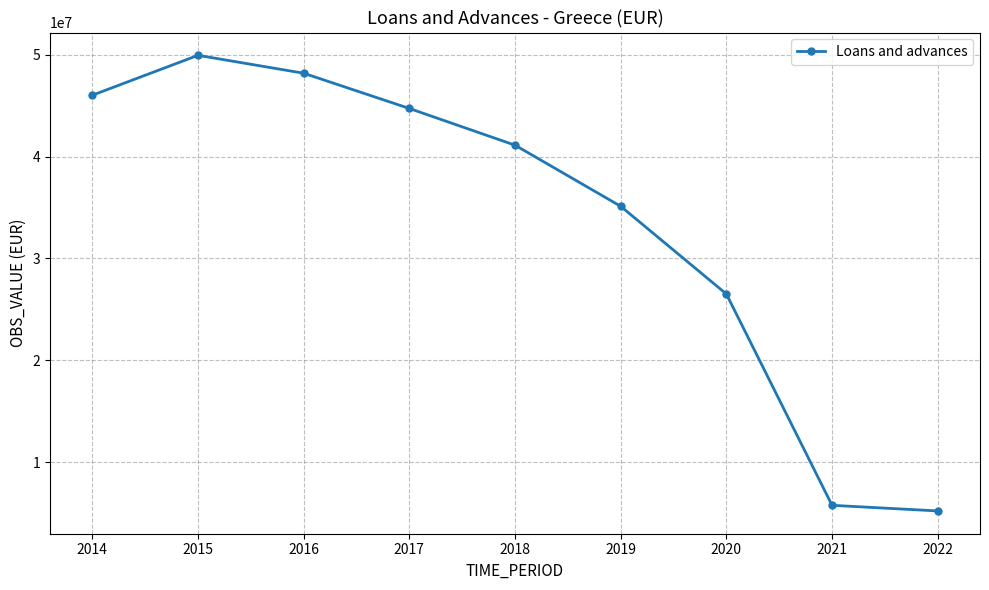

Reading right to left, what are all the values shown in this chart?

2022=5198224.2	2021=5751378.7	2020=26501674.1	2019=35115380.1	2018=41115993.5	2017=44720825.9	2016=48181315.6	2015=49939587.9	2014=46020466.1